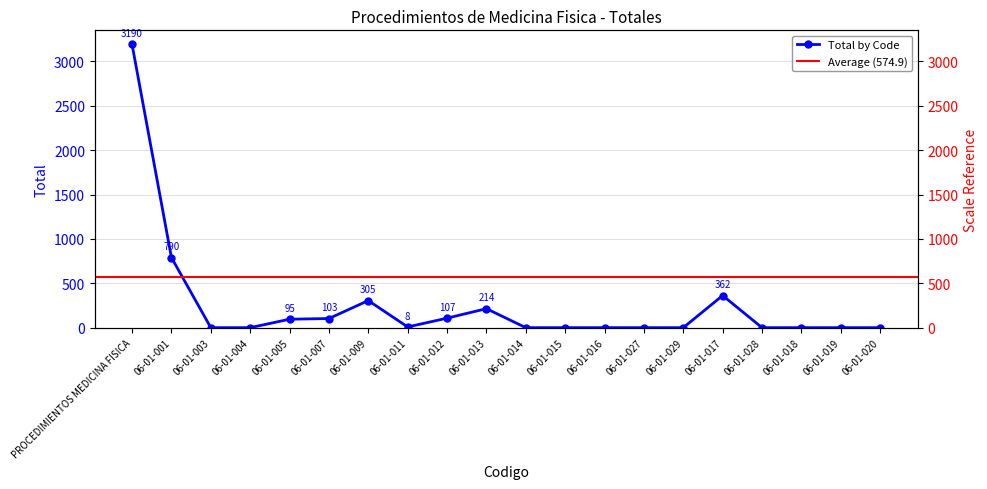

Rank the categories by value from highest to lowest.

PROCEDIMIENTOS MEDICINA FISICA, 06-01-001, 06-01-017, 06-01-009, 06-01-013, 06-01-012, 06-01-007, 06-01-005, 06-01-011, 06-01-003, 06-01-004, 06-01-014, 06-01-015, 06-01-016, 06-01-027, 06-01-029, 06-01-028, 06-01-018, 06-01-019, 06-01-020